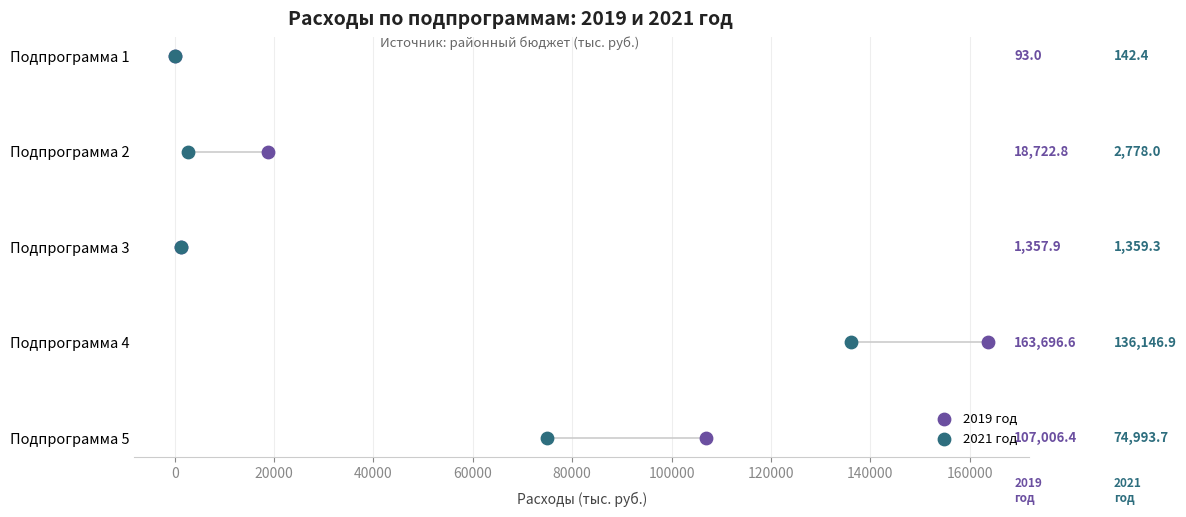

What are all the series names shown in the legend?

2019 год, 2021 год